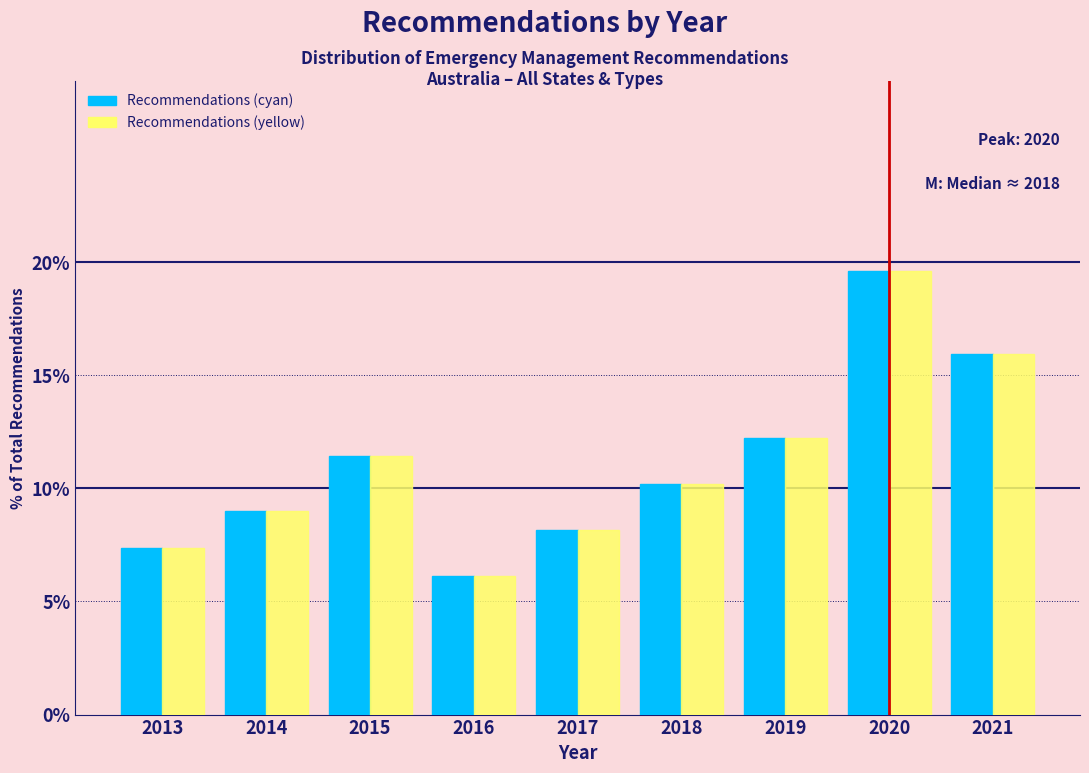

Reading right to left, list all the values displayed in this chart.

Recommendations (cyan): 2021=15.9	2020=19.6	2019=12.2	2018=10.2	2017=8.2	2016=6.1	2015=11.4	2014=9.0	2013=7.3
Recommendations (yellow): 2021=15.9	2020=19.6	2019=12.2	2018=10.2	2017=8.2	2016=6.1	2015=11.4	2014=9.0	2013=7.3